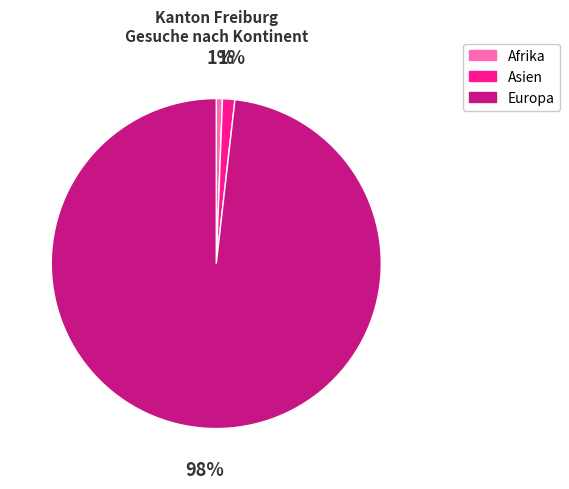

Is it true that Afrika is 11% of the pie?

False